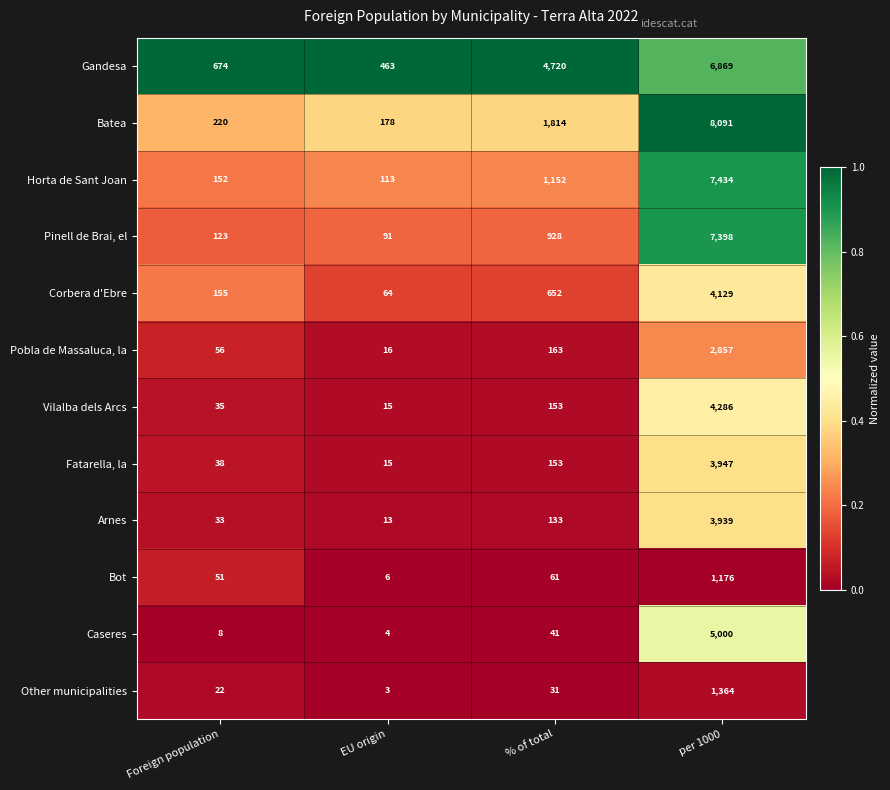

Between EU origin and per 1000, which series saw the biggest shift?

Batea